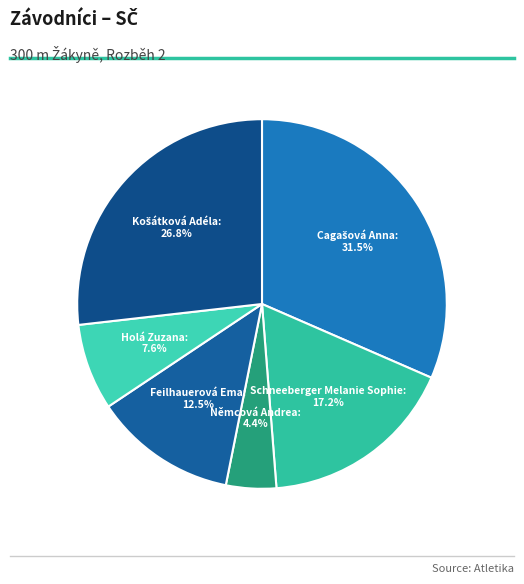

Is there a majority slice in this chart?

No